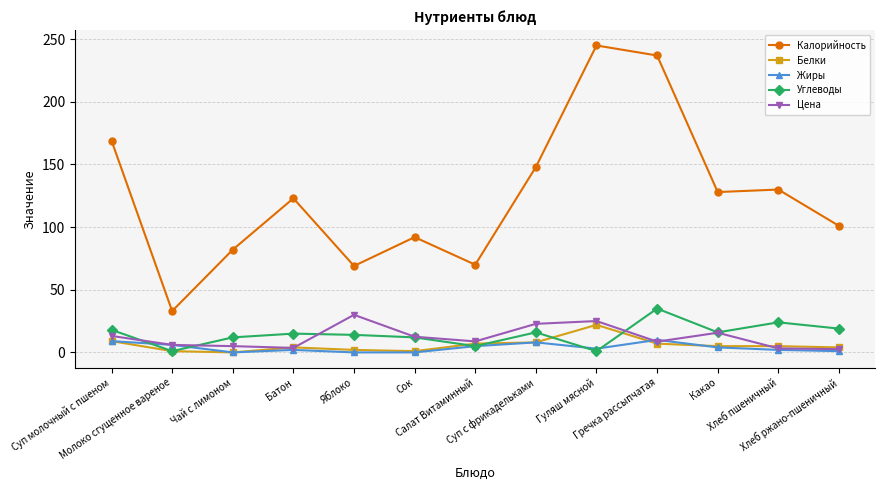

True or false: Жиры and Калорийность cross at least once.

False